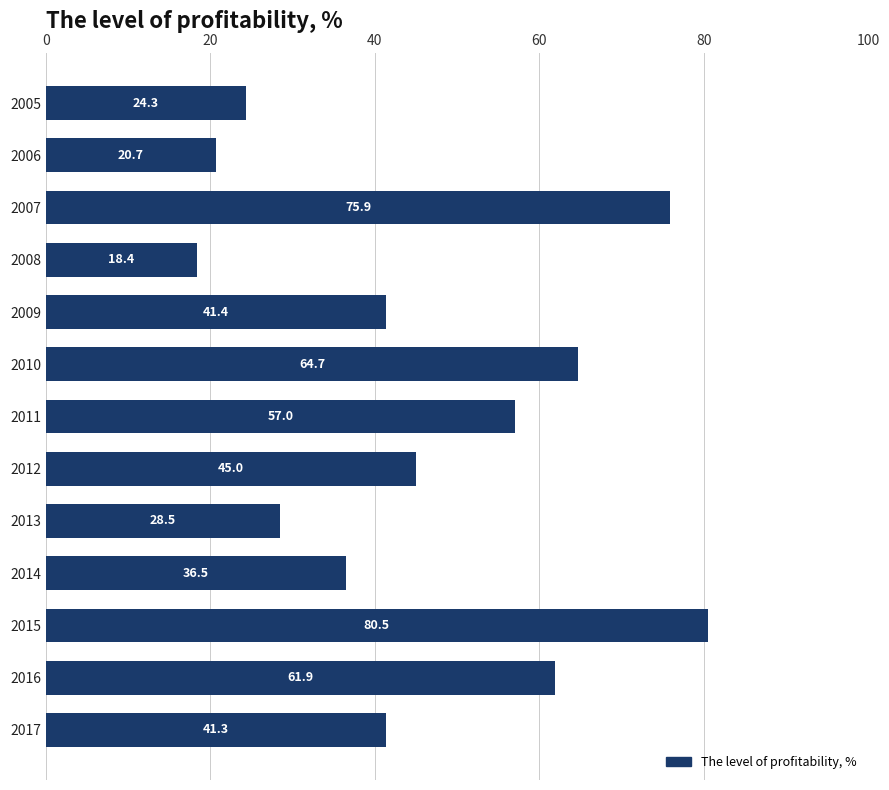

What is the value of the 2nd bar from the top?

20.7